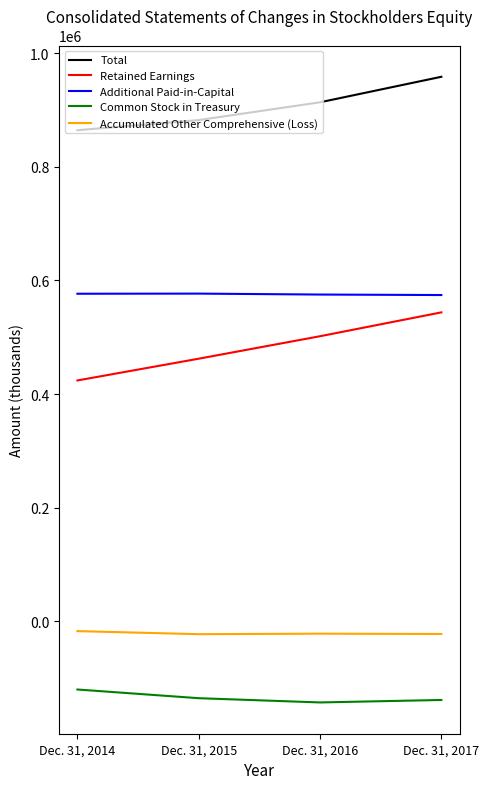

Is the value of Common Stock in Treasury at Dec. 31, 2014 greater than the value of Accumulated Other Comprehensive (Loss) at Dec. 31, 2017?

No